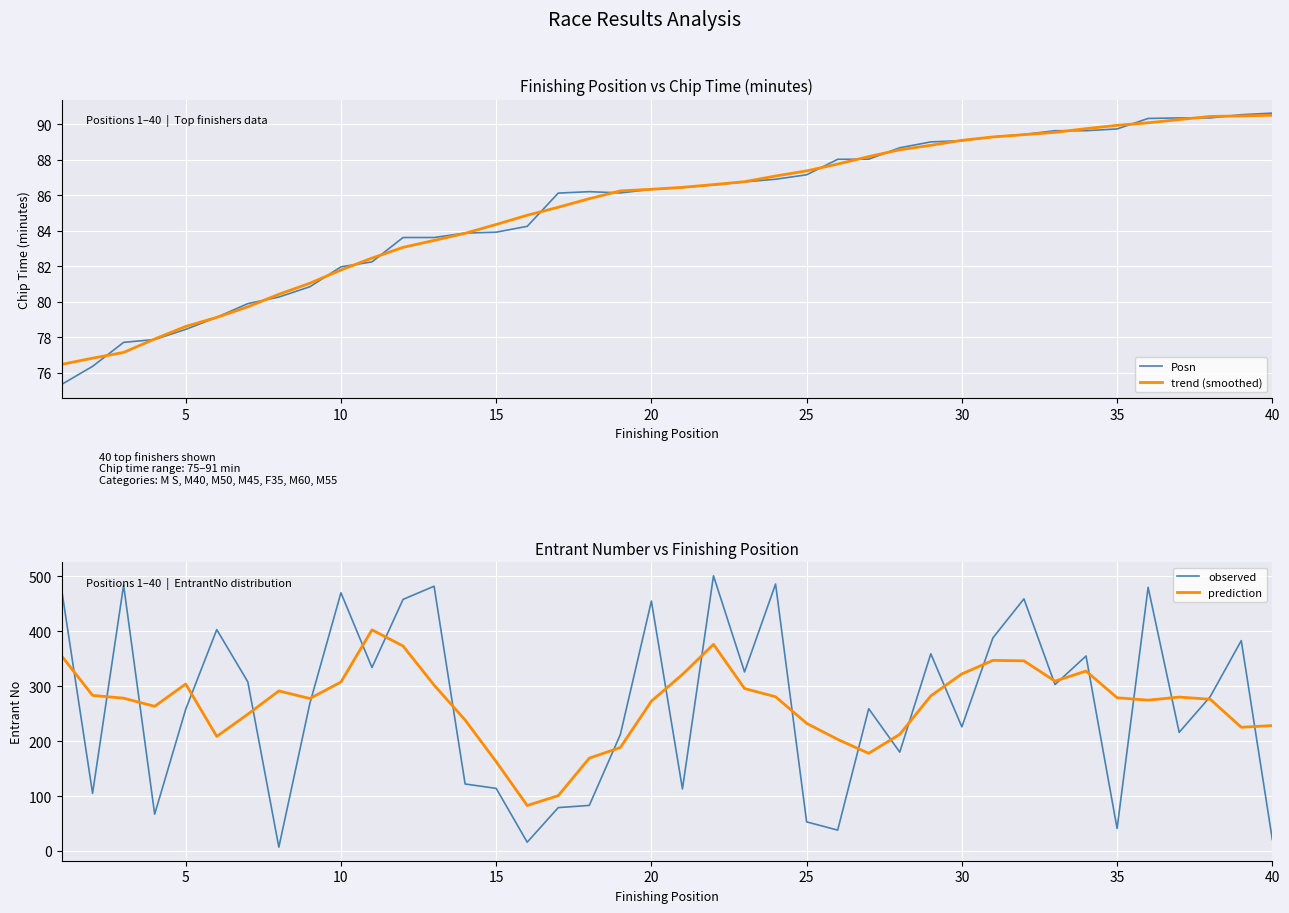

What is the difference between the maximum and minimum values in the Posn series?

15.3